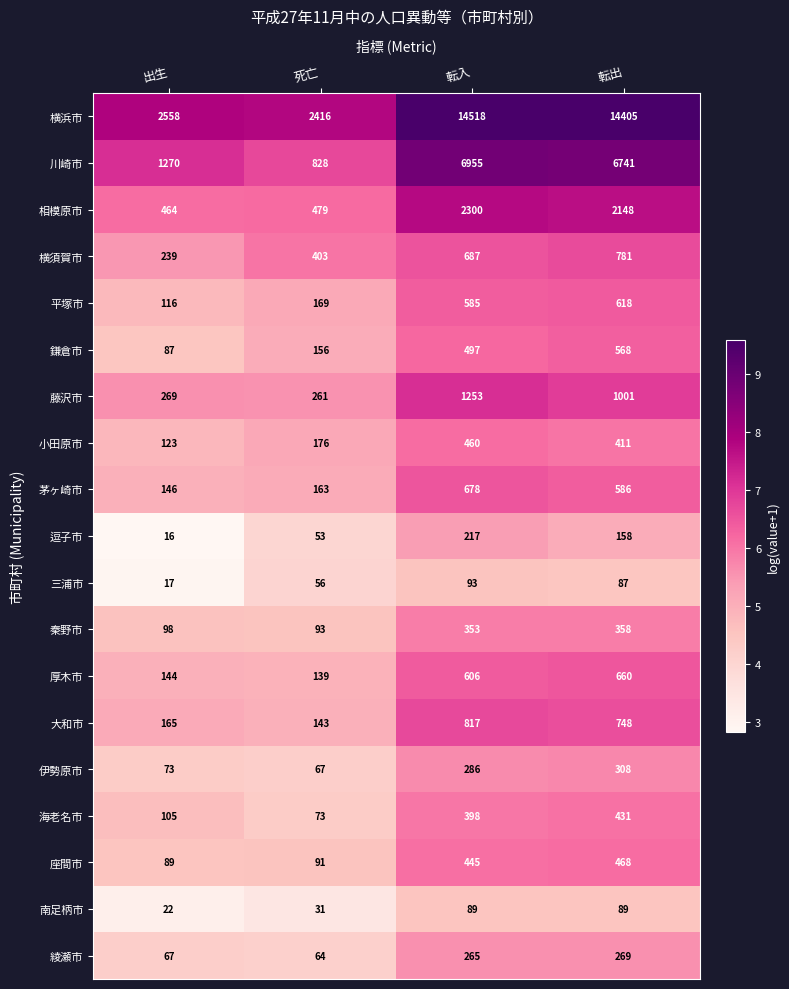

How many 逗子市 values are between 53 and 217?

3